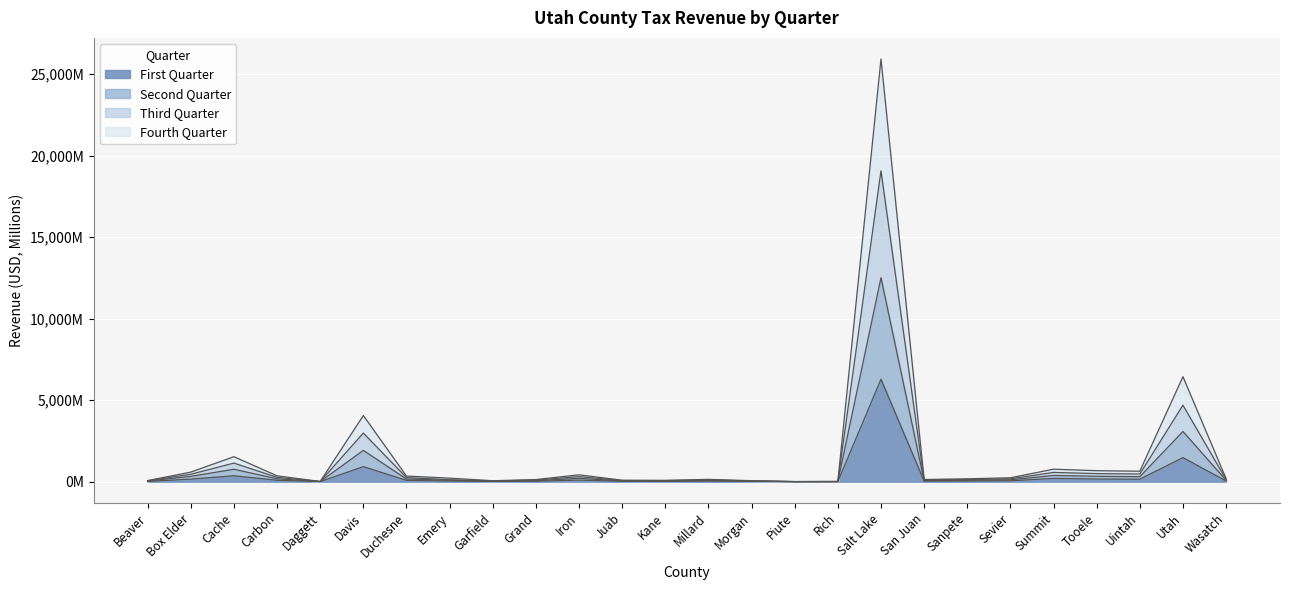

What are all the series names shown in the legend?

First Quarter, Second Quarter, Third Quarter, Fourth Quarter